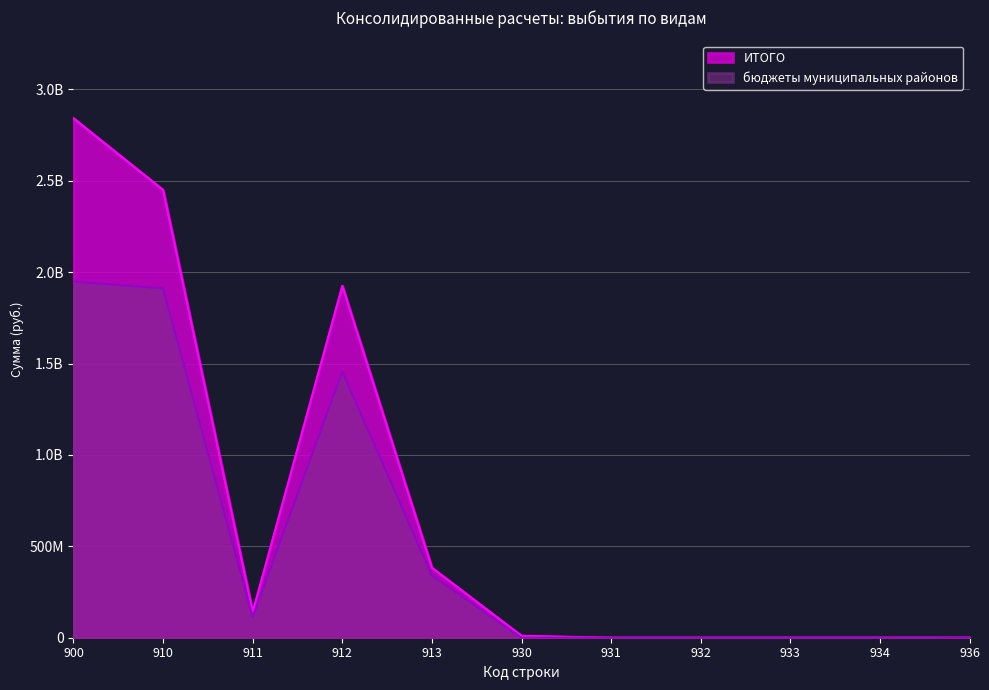

Does the chart display data point markers on the line(s)?

No